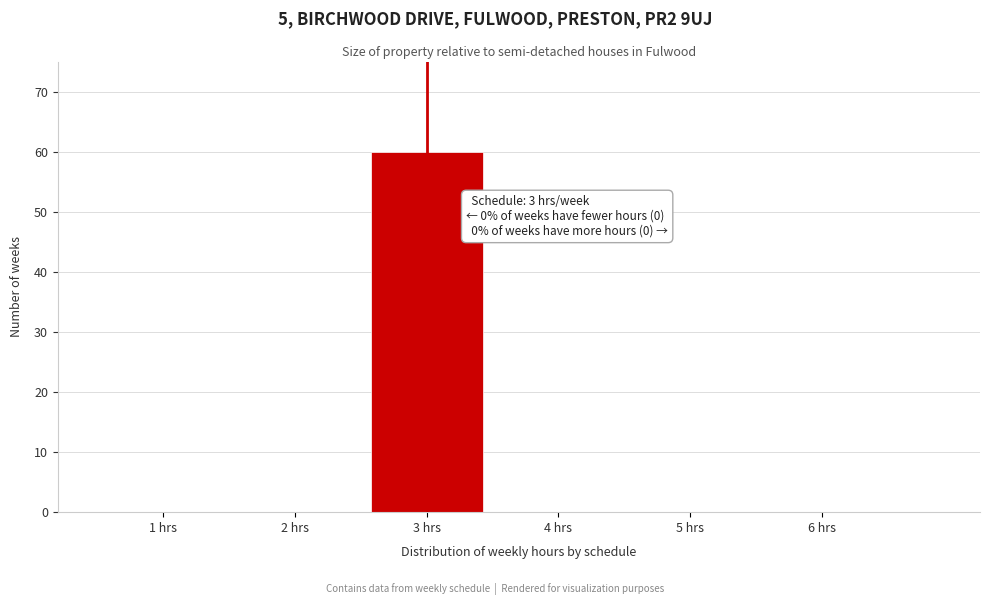

Which range on the x-axis has the tallest bar?

2.5 to 3.5